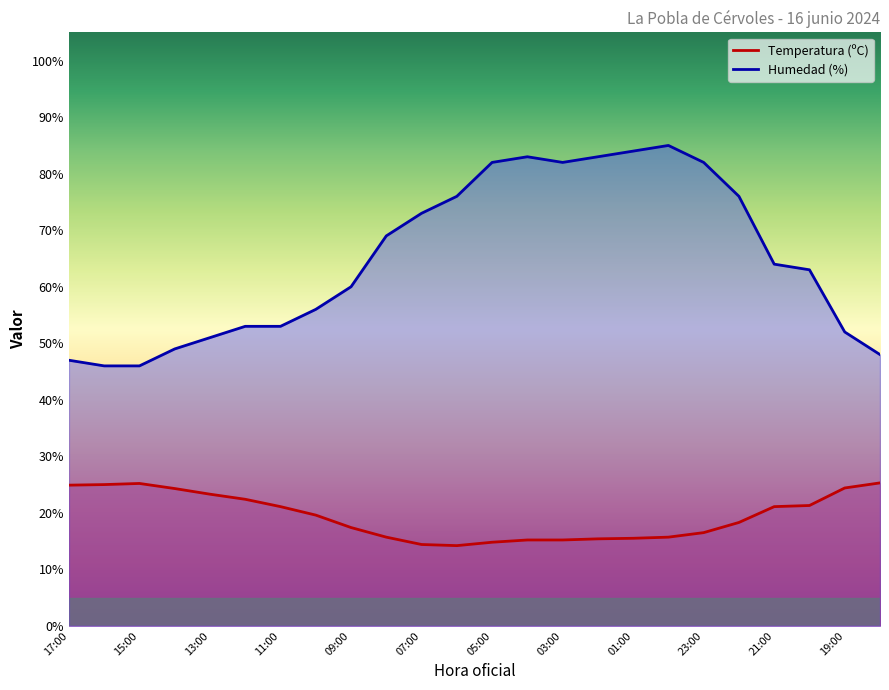

List the series in order of their overall mean, highest first.

Humedad (%), Temperatura (ºC)